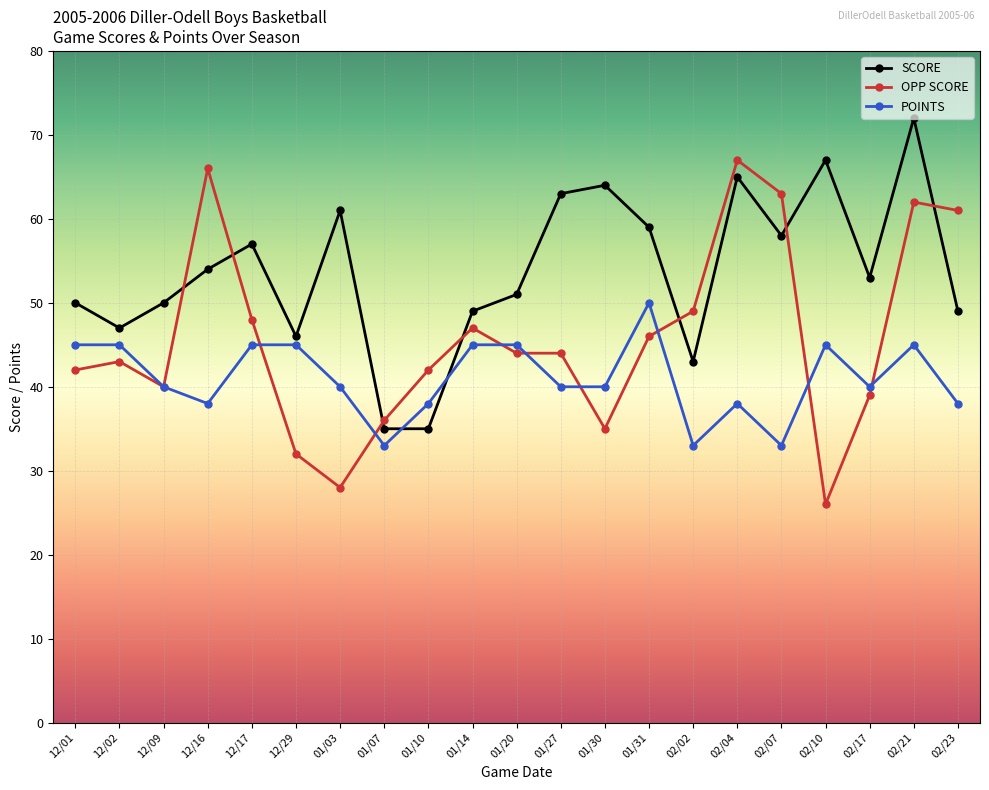

What is the sum of the OPP SCORE values at 02/23 and 12/01?

103